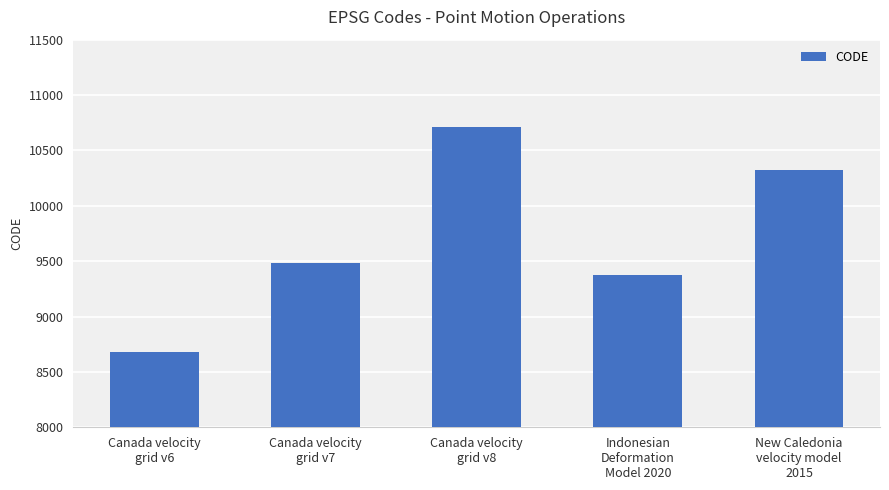

What is the value of the 4th bar from the left?

9375